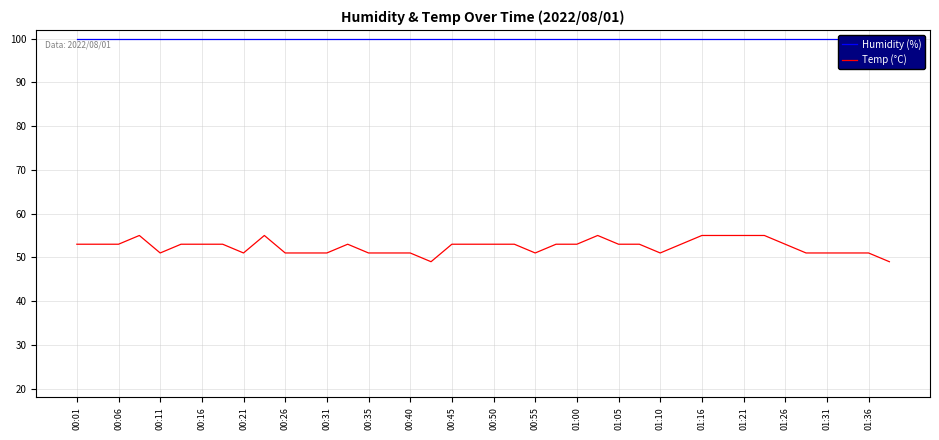

Rank the series by their maximum value, from highest to lowest.

Humidity (%), Temp (°C)